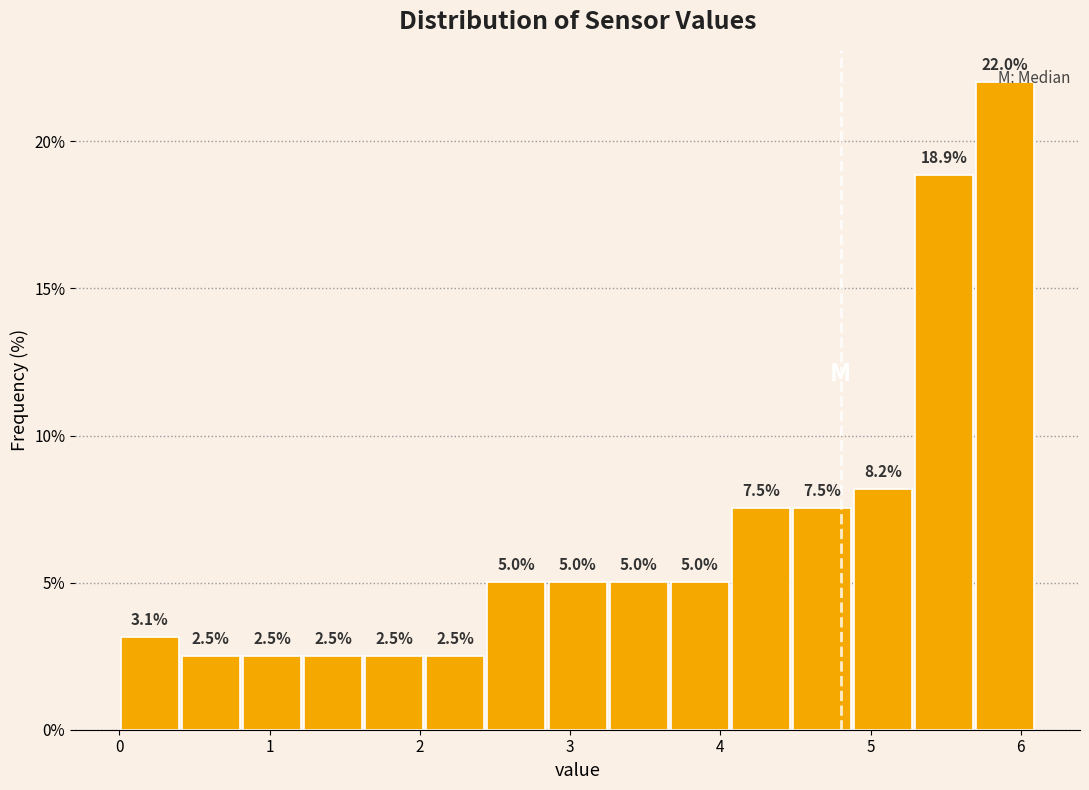

What is the height of the bar covering 5.3 to 5.7 on the x-axis? The bar edges are not printed on the chart, so give them approximately, as read against the axis.

18.9